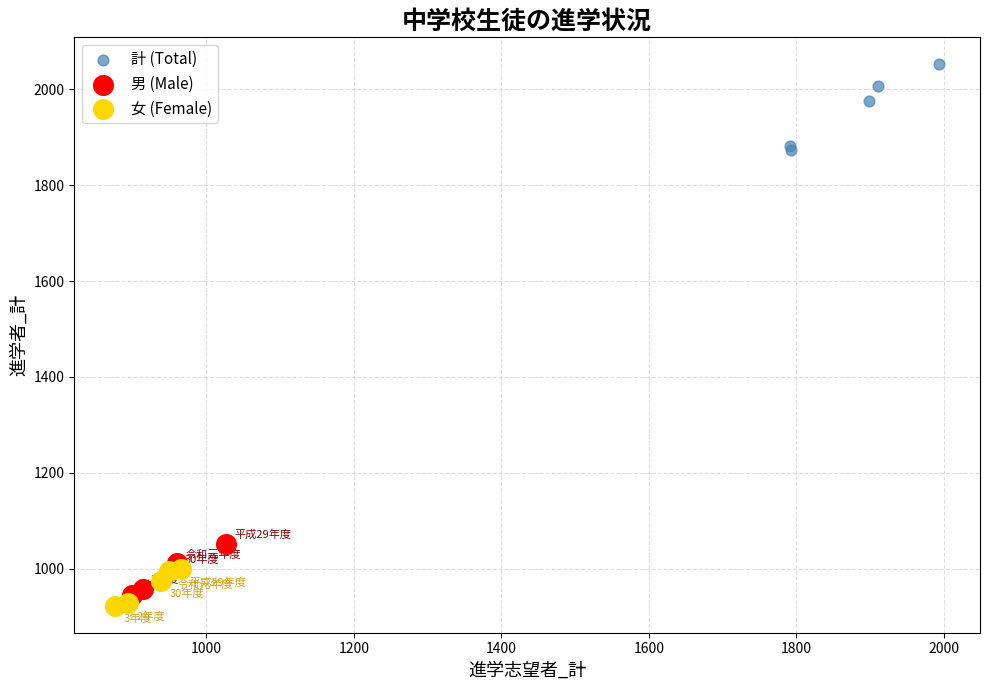

Which series reaches the maximum Y coordinate?

計 (Total)